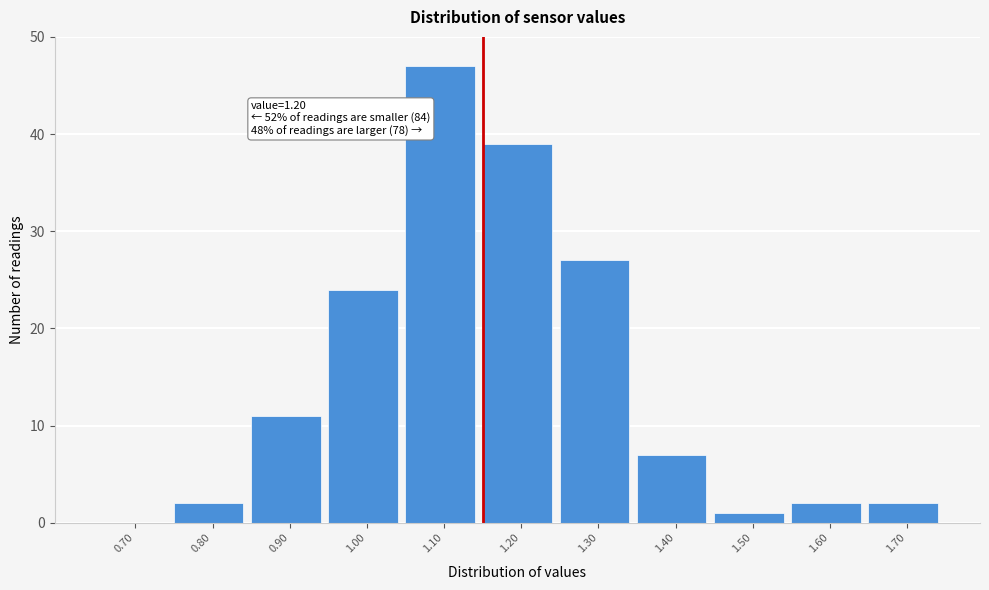

Reading right to left, extract all data points from this chart.

1.70=2	1.60=2	1.50=1	1.40=7	1.30=27	1.20=39	1.10=47	1.00=24	0.90=11	0.80=2	0.70=0